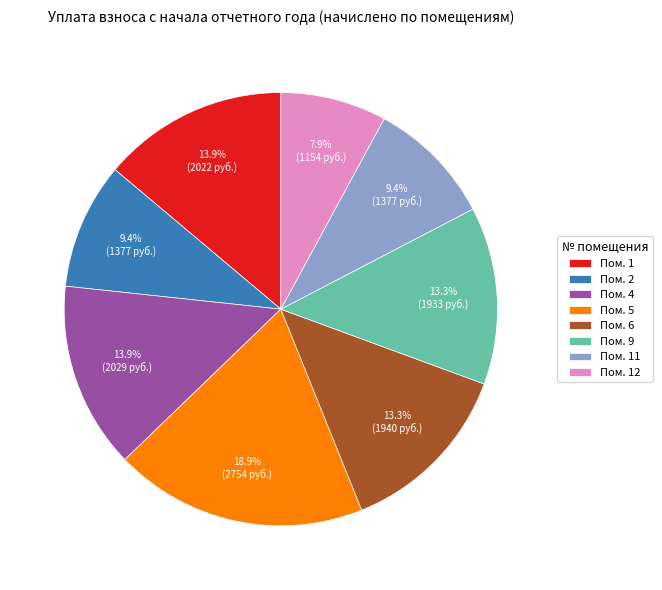

What is the ratio of the value at Пом. 6 to the value at Пом. 9?

1.0